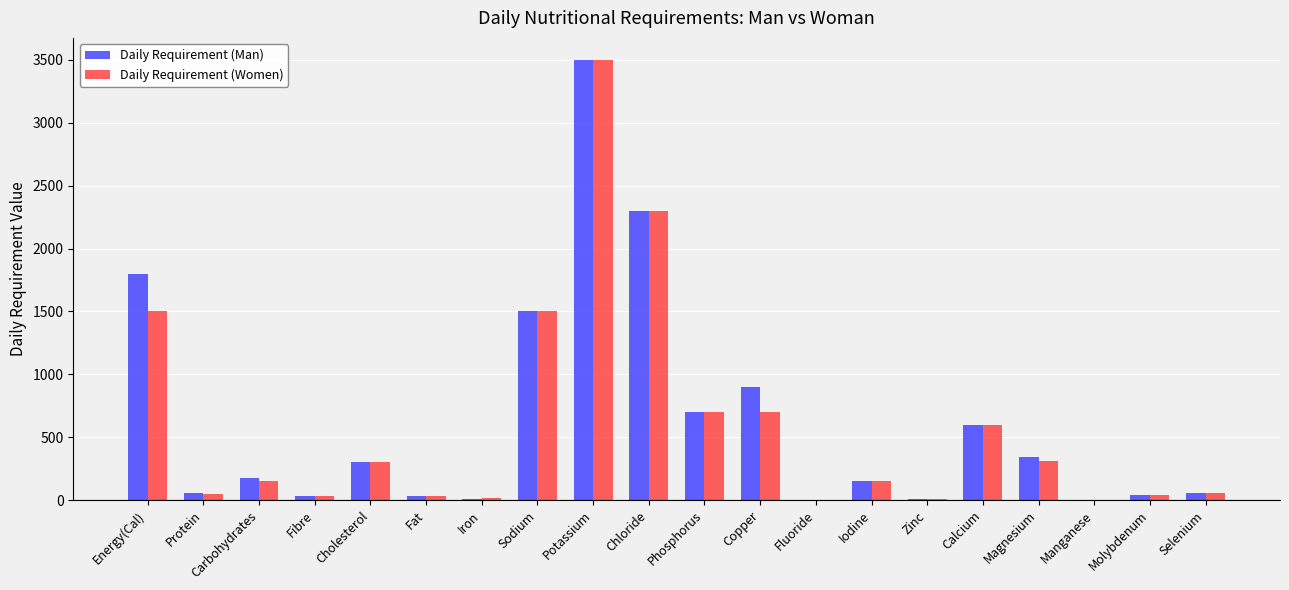

Is it true that Daily Requirement (Women) equals 469.2 at Cholesterol?

False